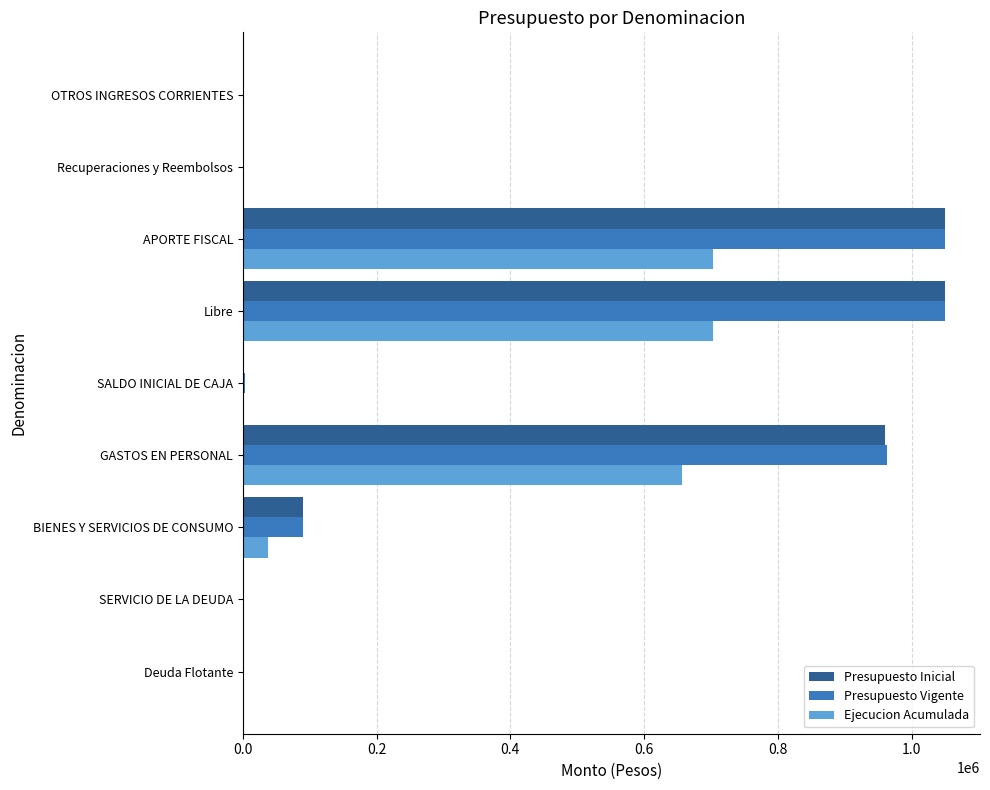

What is the maximum value shown in the chart?

1049755